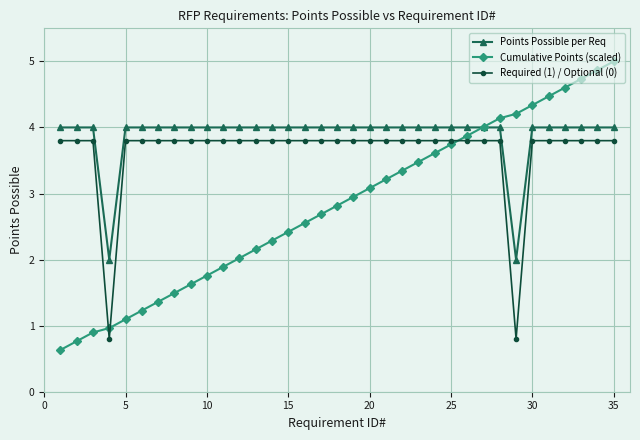

What is the maximum value for Cumulative Points (scaled)?

5.0